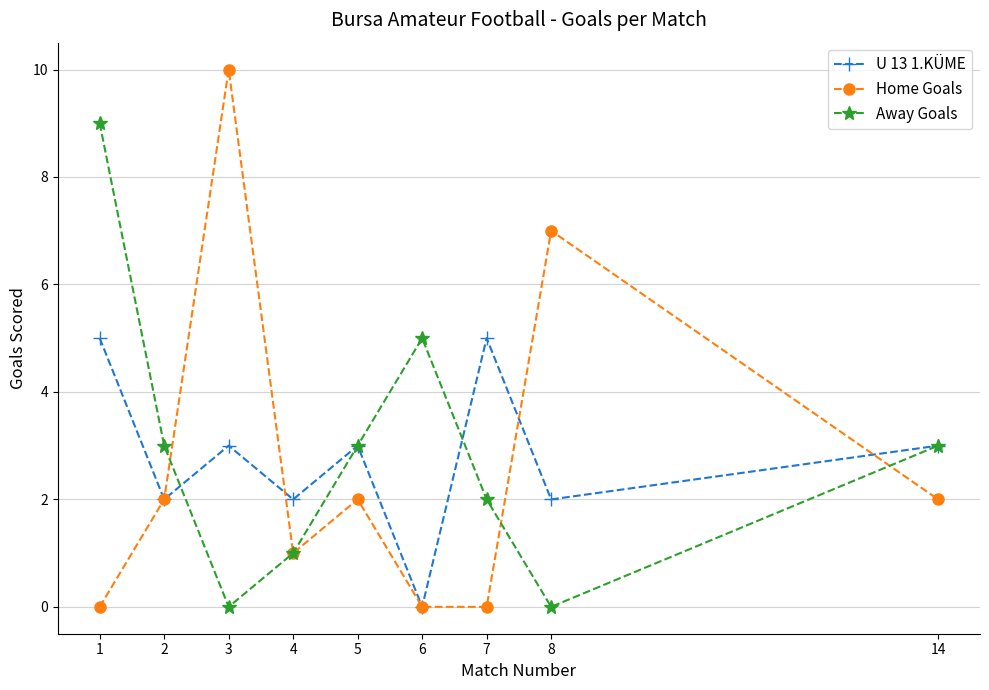

What value does the Away Goals series have at 7?

2